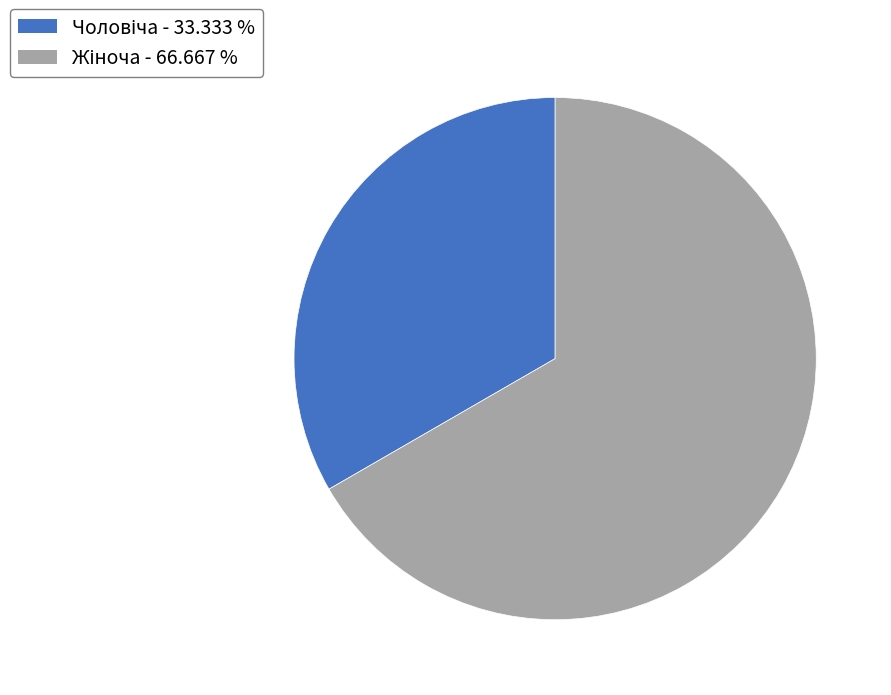

Does any single category account for the majority?

Yes